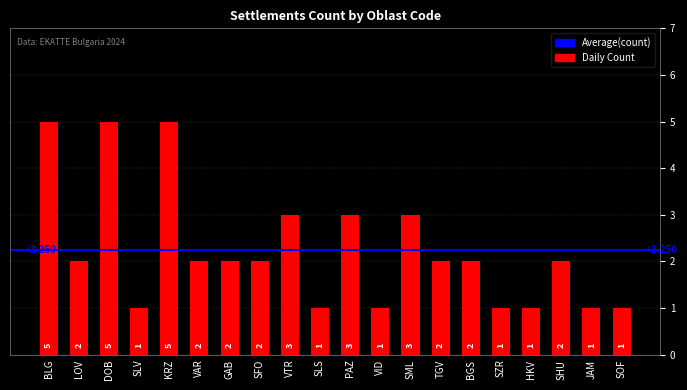

What is the difference between the maximum and minimum values?

4